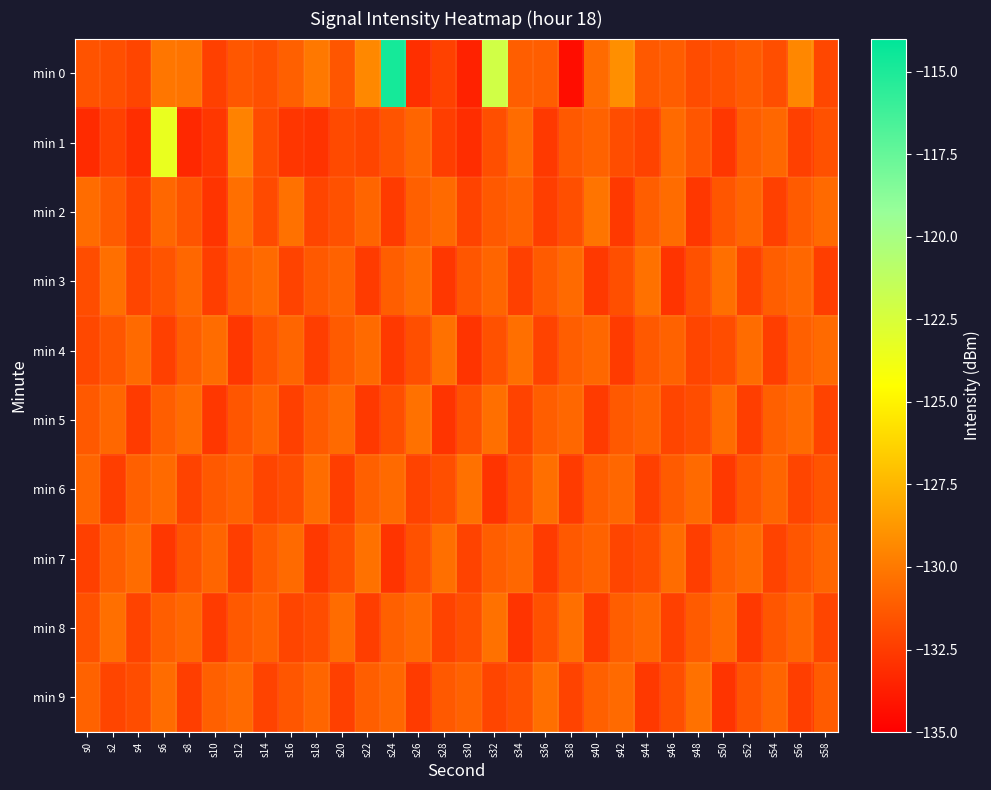

Rank the series at s22 from lowest to highest value.

min 5, min 3, min 8, min 1, min 9, min 6, min 2, min 4, min 7, min 0